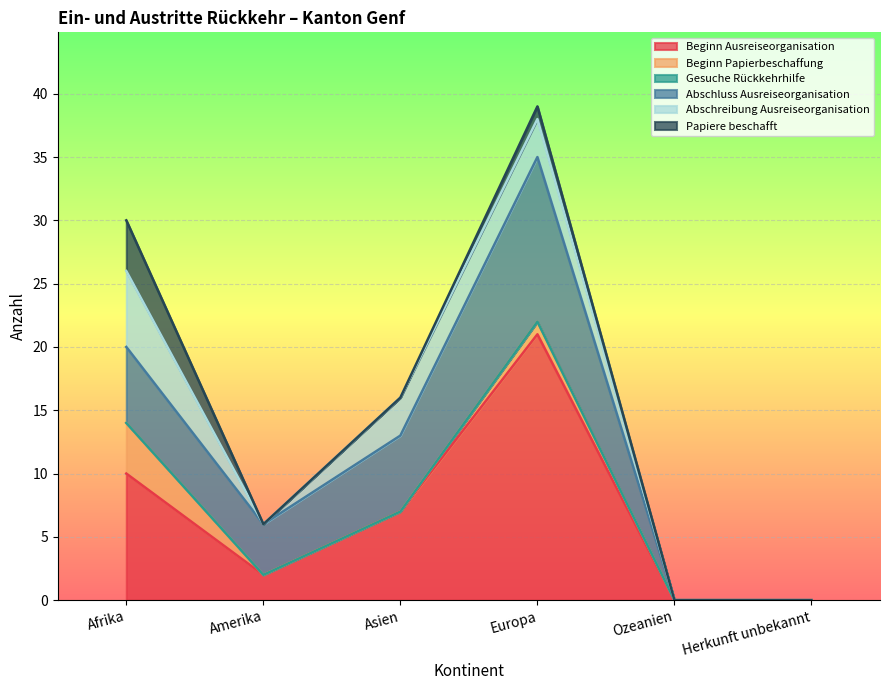

Reading left to right, what are all the values shown in this chart?

Beginn Ausreiseorganisation: Afrika=10	Amerika=2	Asien=7	Europa=21	Ozeanien=0	Herkunft unbekannt=0
Beginn Papierbeschaffung: Afrika=4	Amerika=0	Asien=0	Europa=1	Ozeanien=0	Herkunft unbekannt=0
Gesuche Rückkehrhilfe: Afrika=0	Amerika=0	Asien=0	Europa=0	Ozeanien=0	Herkunft unbekannt=0
Abschluss Ausreiseorganisation: Afrika=6	Amerika=4	Asien=6	Europa=13	Ozeanien=0	Herkunft unbekannt=0
Abschreibung Ausreiseorganisation: Afrika=6	Amerika=0	Asien=3	Europa=3	Ozeanien=0	Herkunft unbekannt=0
Papiere beschafft: Afrika=4	Amerika=0	Asien=0	Europa=1	Ozeanien=0	Herkunft unbekannt=0